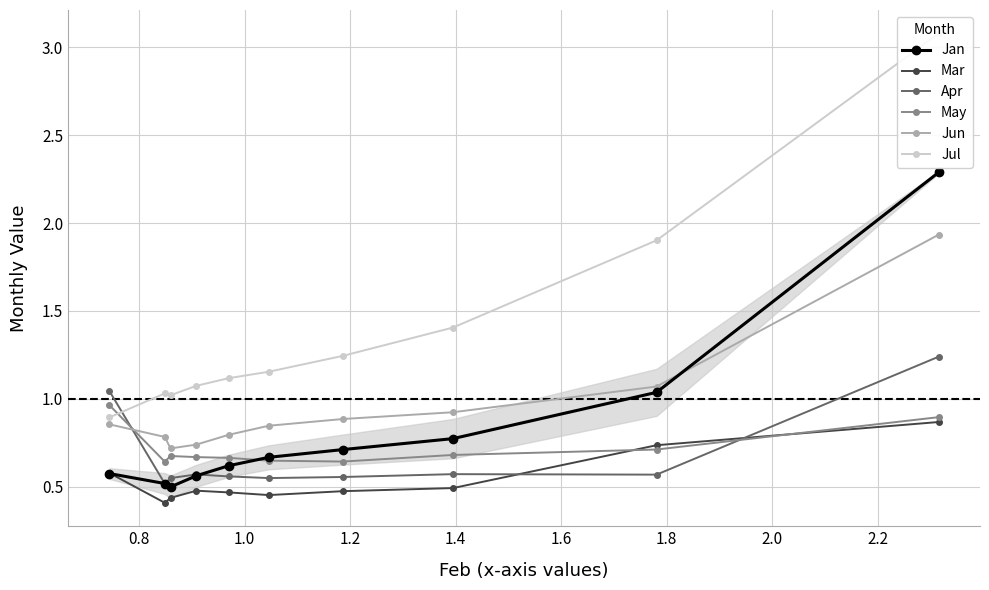

How many intersections are there between May and Apr?

2